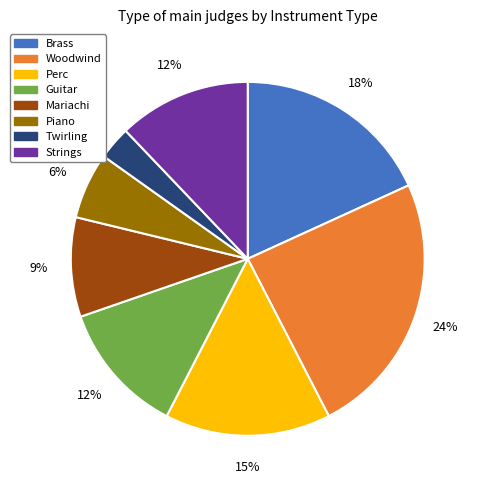

What percentage is the Woodwind slice, to the nearest percent?

24%